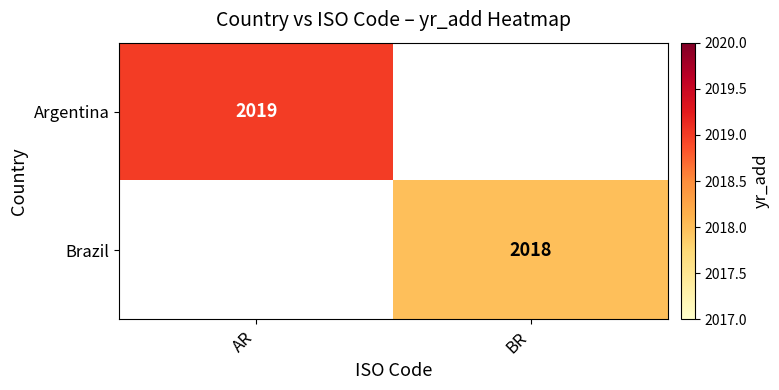

The value of Brazil at BR is 2018. True or false?

True